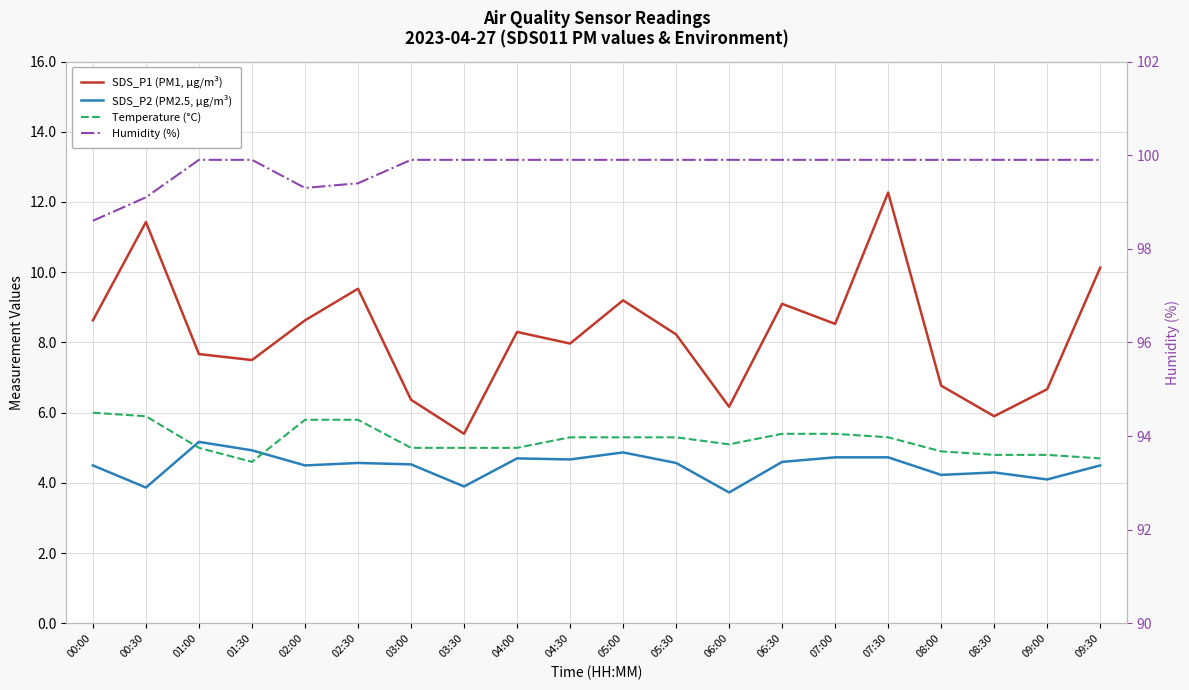

In SDS_P2 (PM2.5, µg/m³), how many points are lower than both neighbors (excluding endpoints)?

7